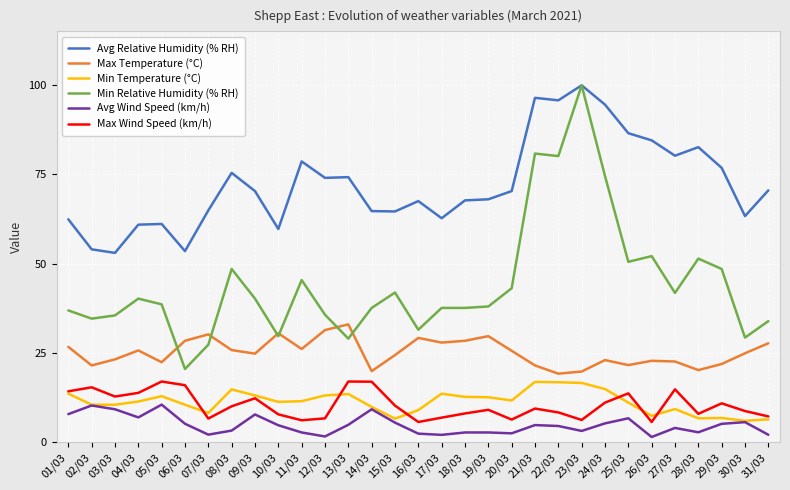

True or false: Avg Wind Speed (km/h) and Min Relative Humidity (% RH) intersect in this chart.

False